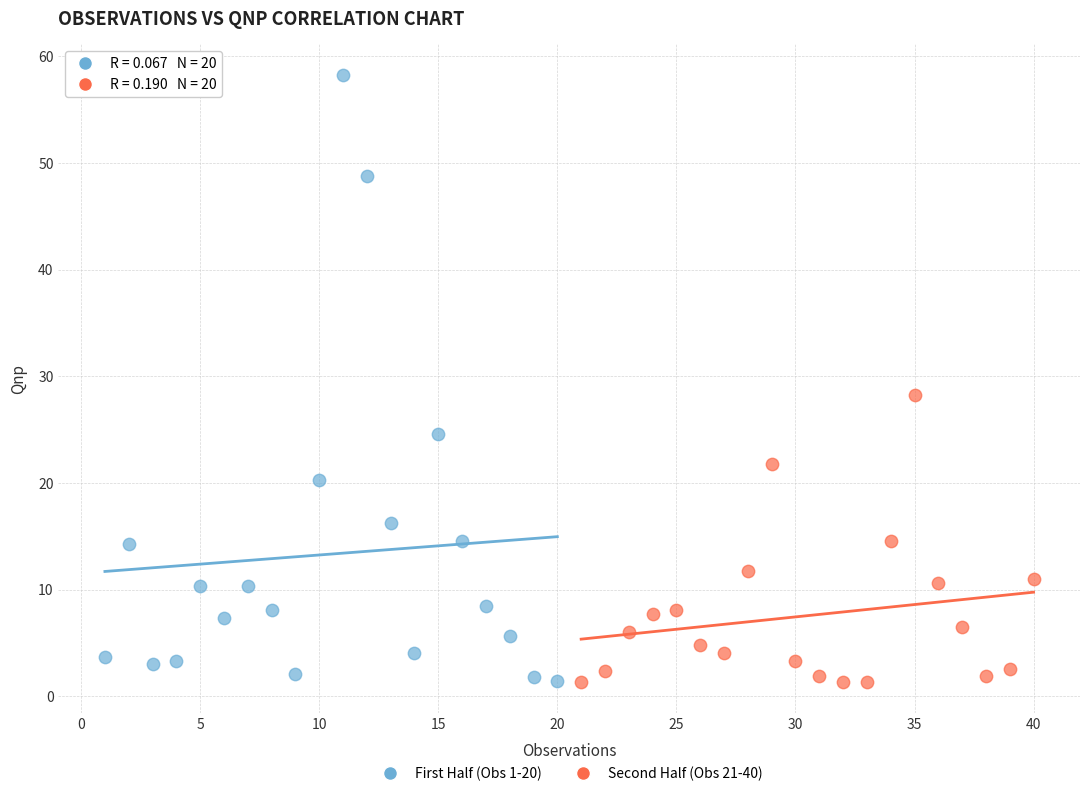

Which series has the largest Y range (max minus min)?

First Half (Obs 1-20)